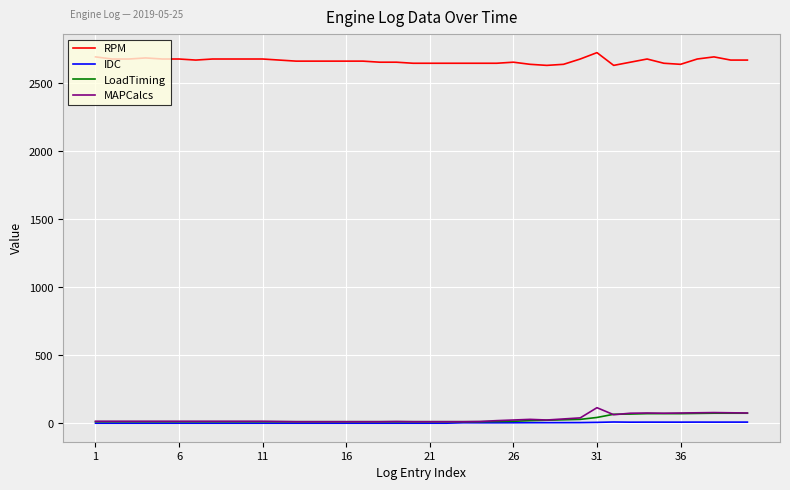

Which series has the largest total across all categories?

RPM